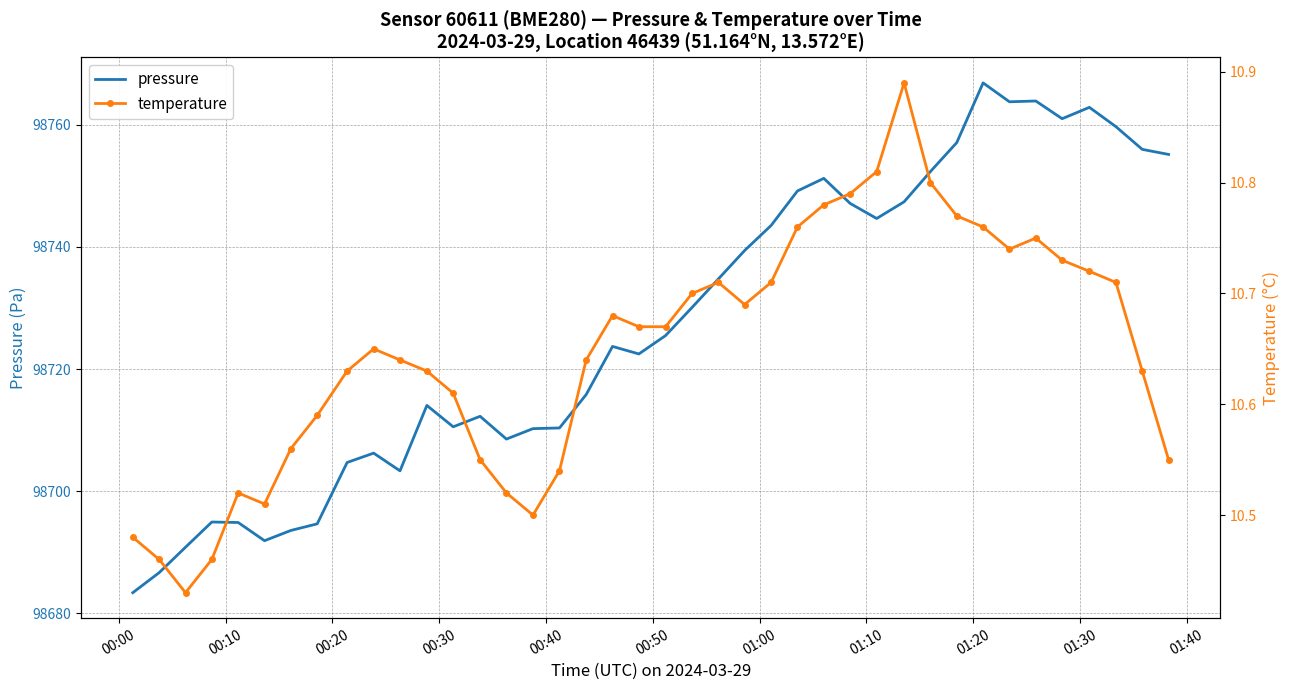

What is the average value of the temperature series?

10.6